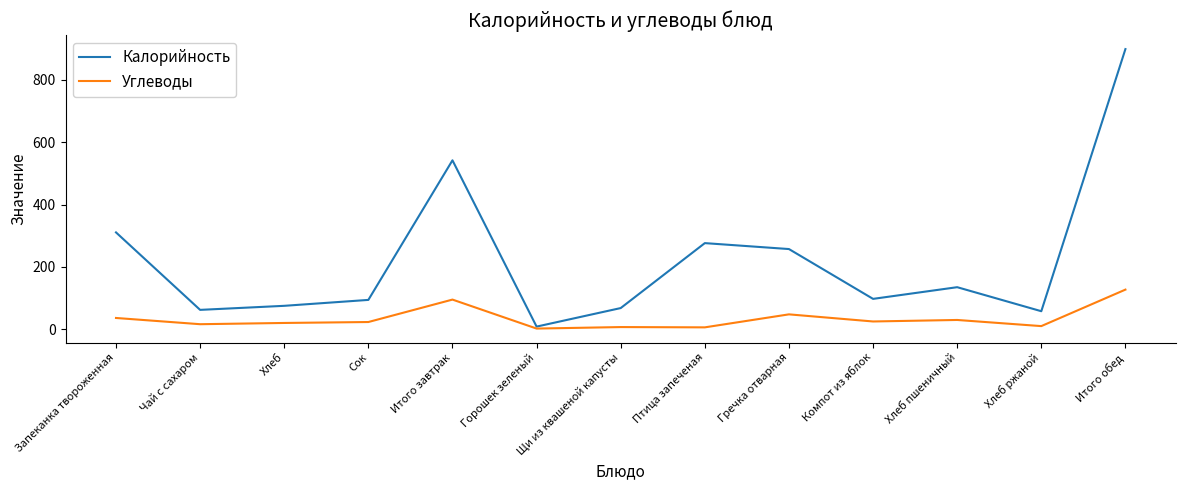

What is the spread (max minus min) of values at Гречка отварная?

209.6